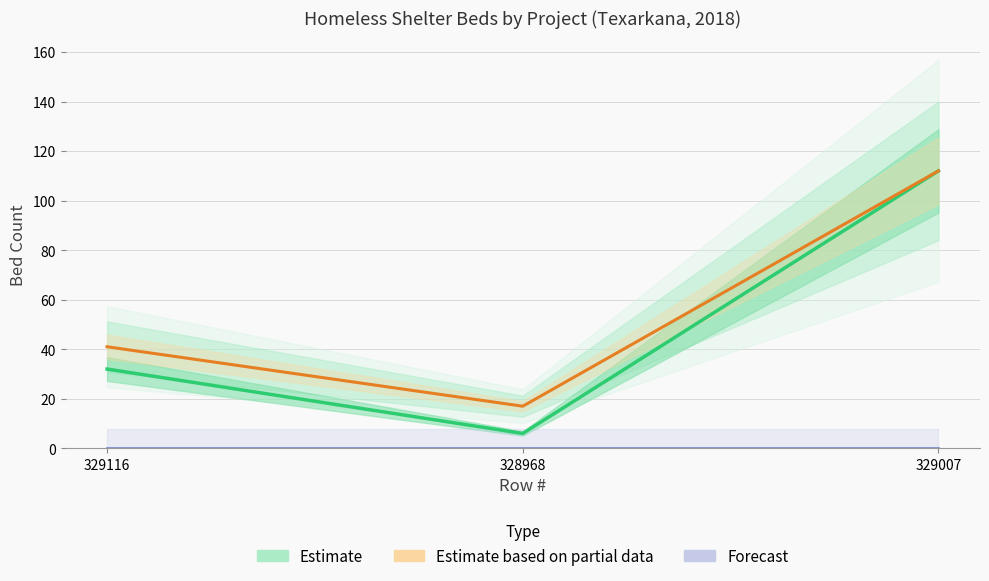

What position from the left is 329116?

1